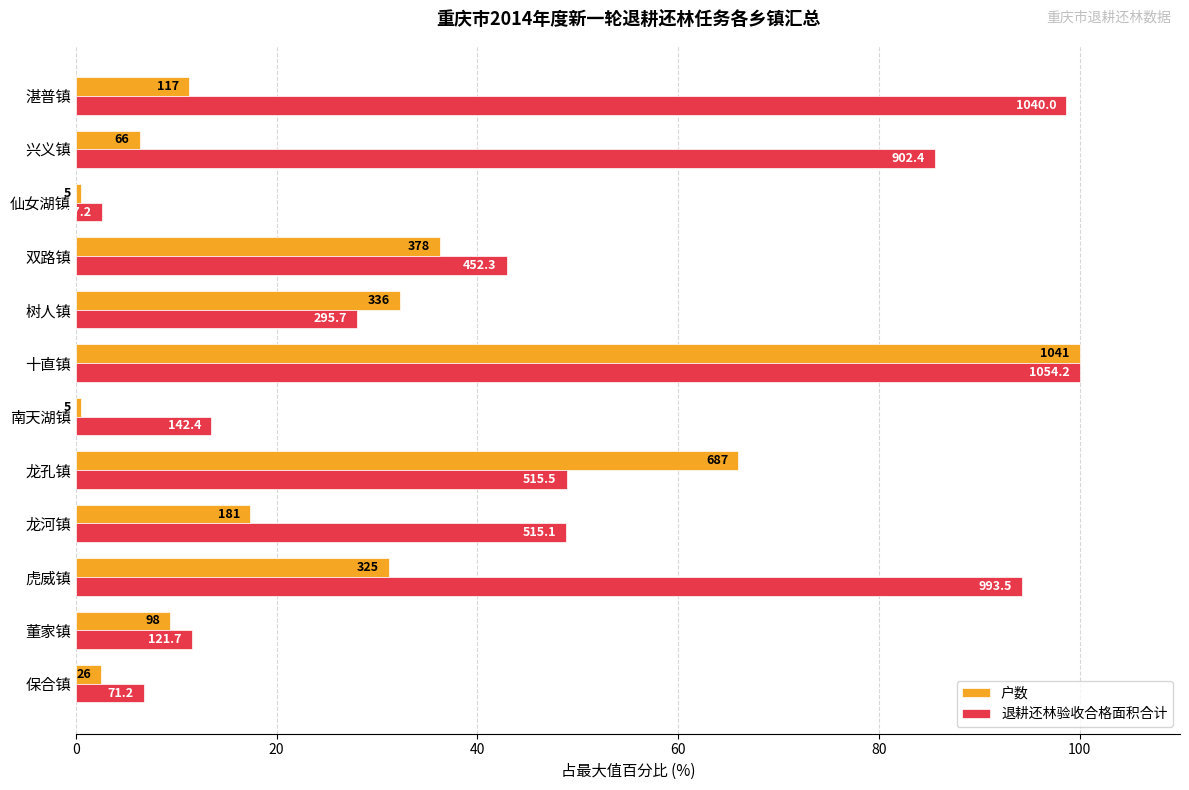

What are all the series names shown in the legend?

户数, 退耕还林验收合格面积合计